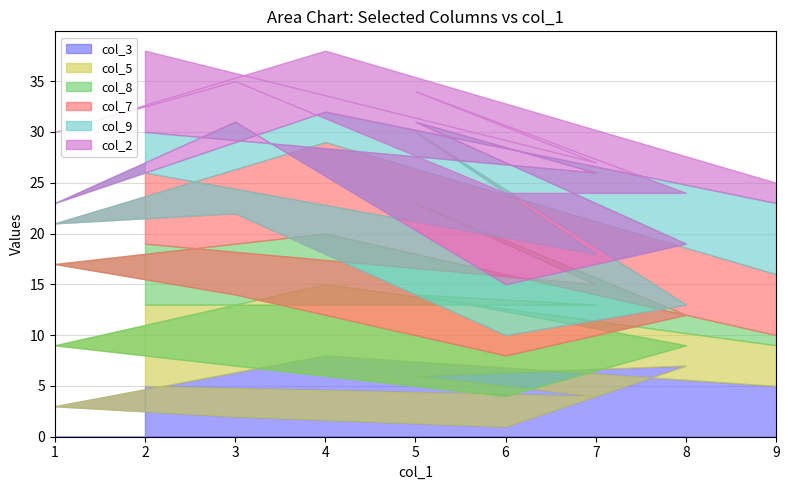

What is the minimum value shown in the chart?

1